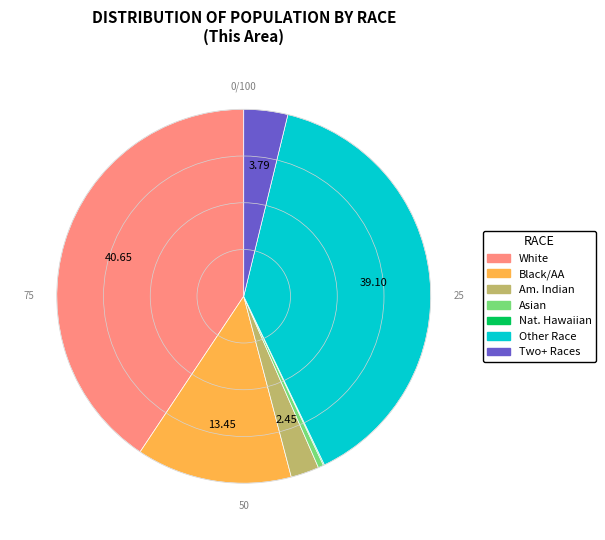

What is the ratio of the value at Other Race to the value at Asian?

83.0